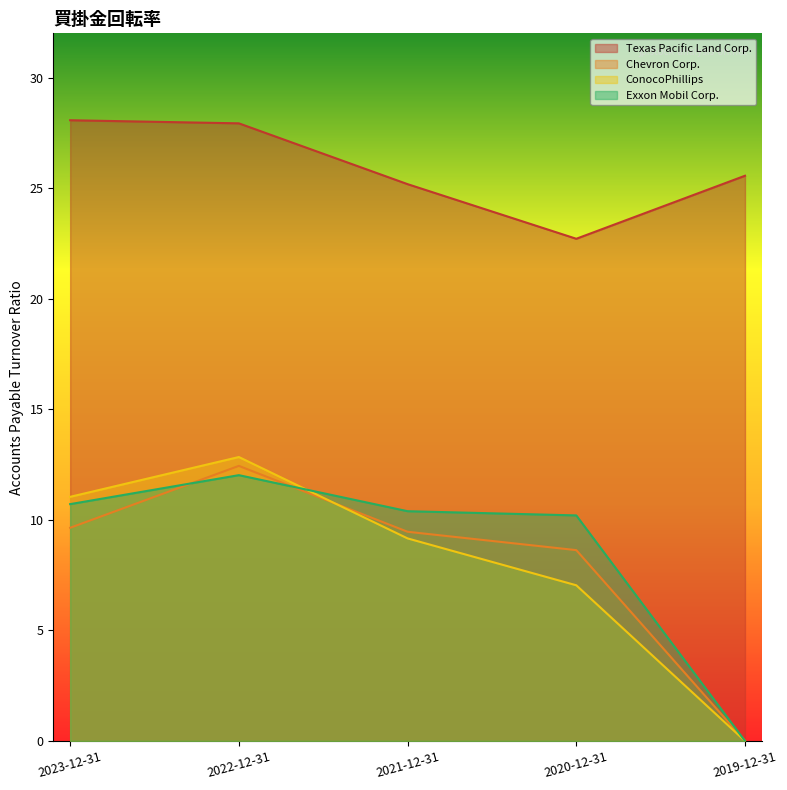

List the labels in order of Exxon Mobil Corp. value, smallest first.

2019-12-31, 2020-12-31, 2021-12-31, 2023-12-31, 2022-12-31